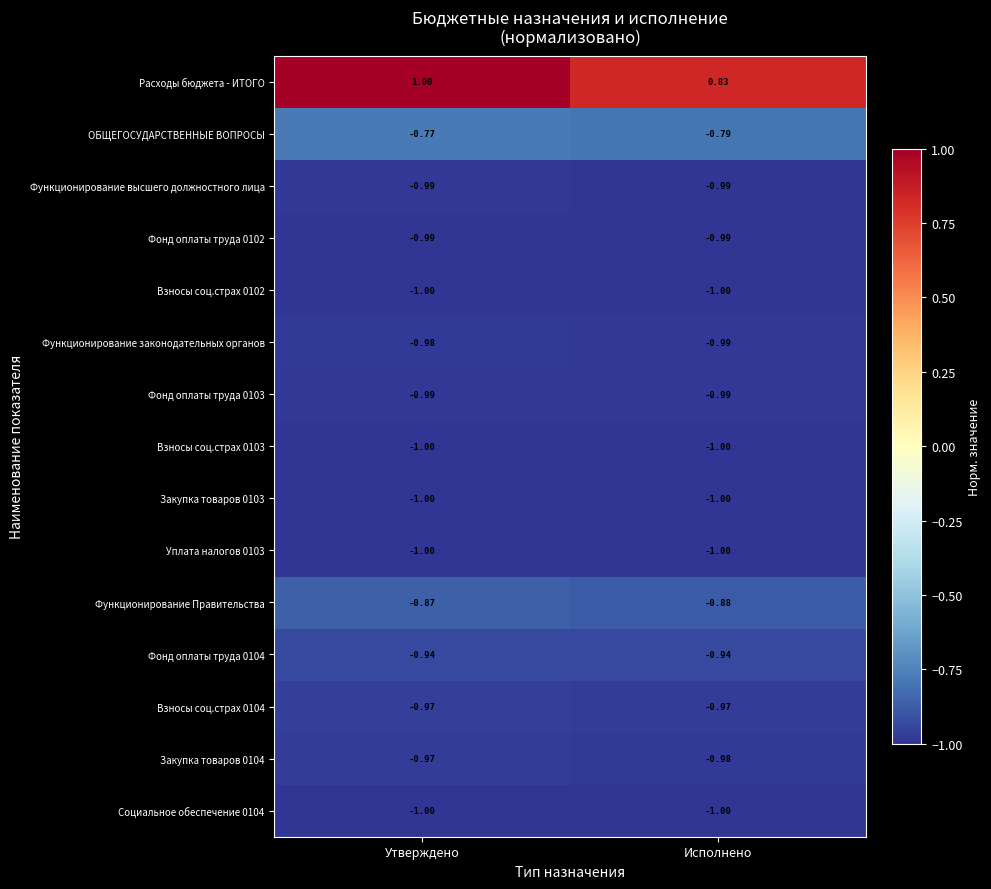

Which series has the largest total across all categories?

Расходы бюджета - ИТОГО